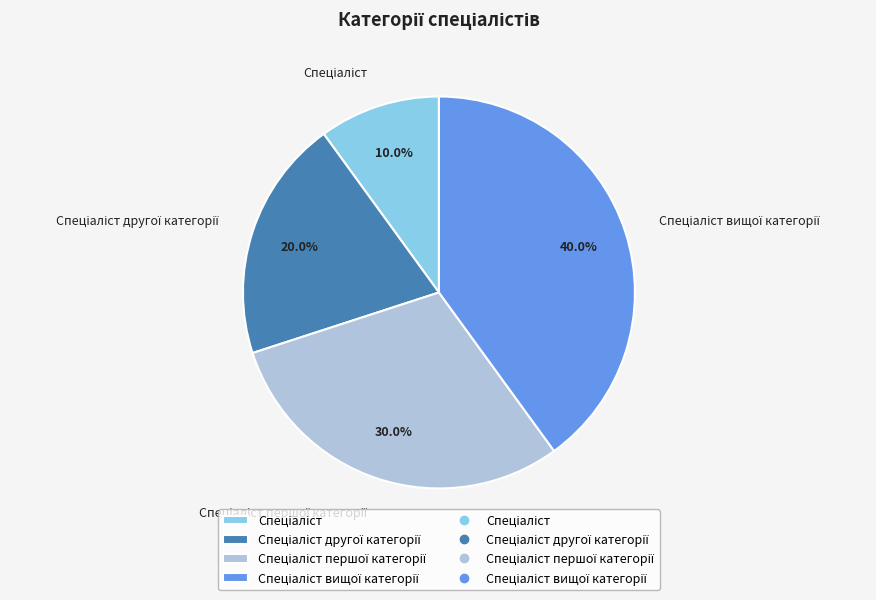

Does any single category account for the majority?

No